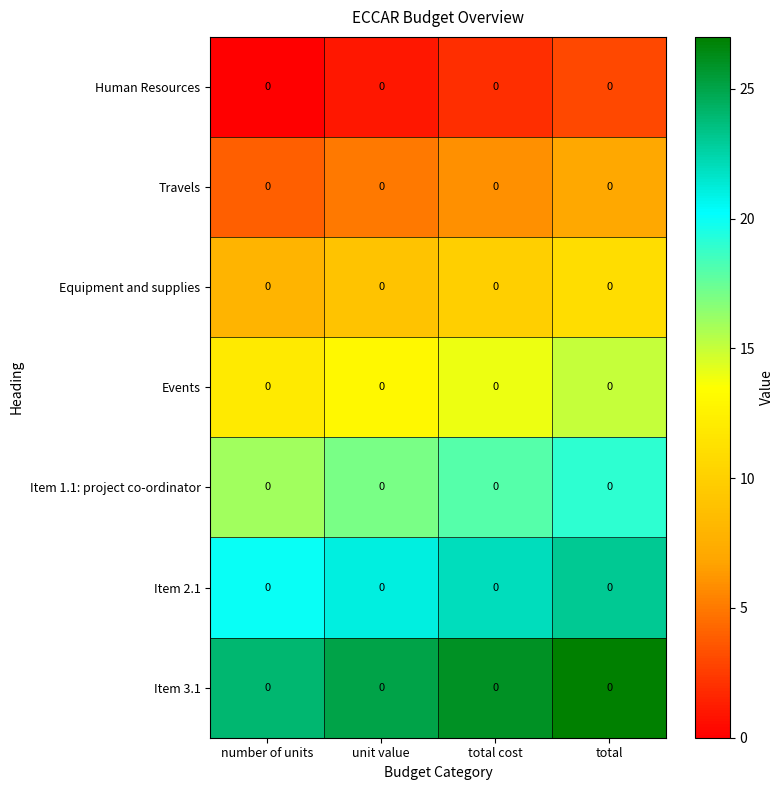

What is the spread (max minus min) of values at total cost?

24